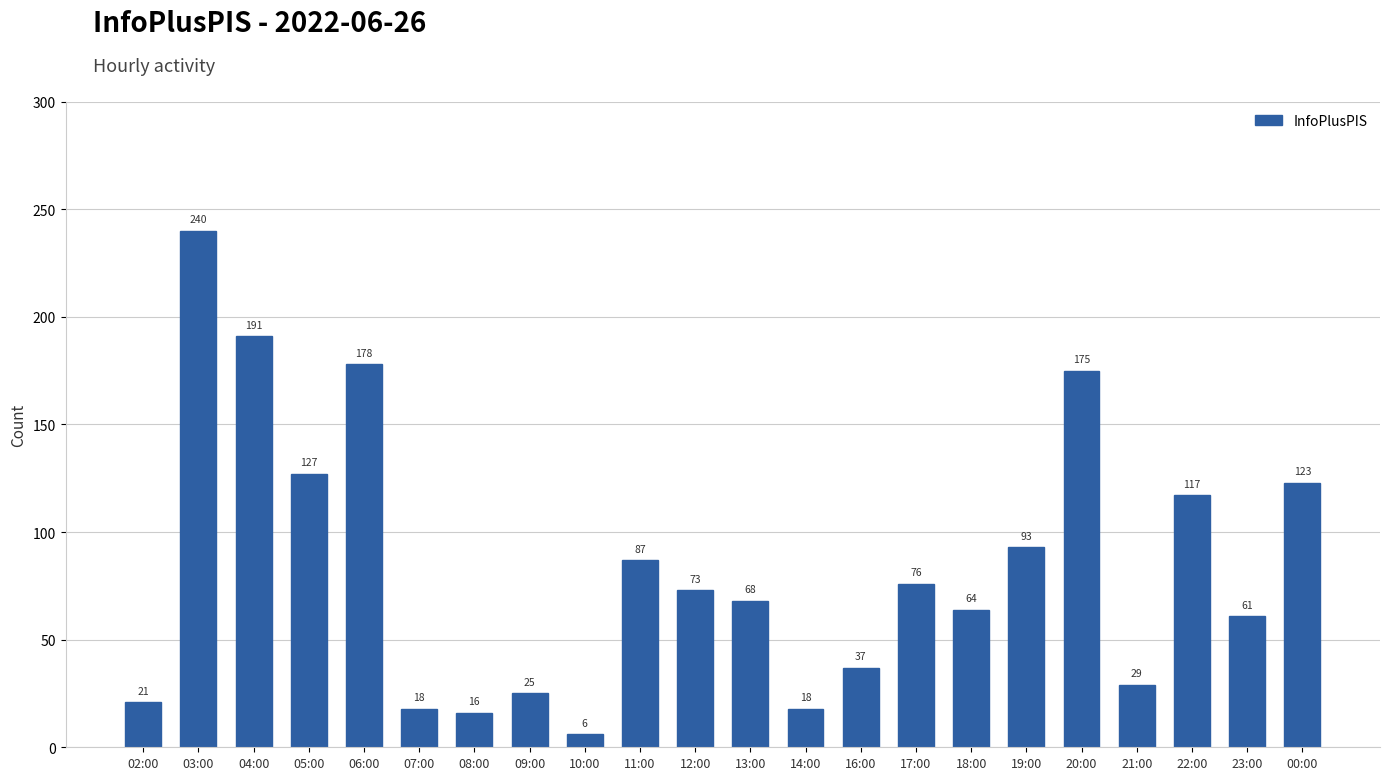

What is the average value?

84